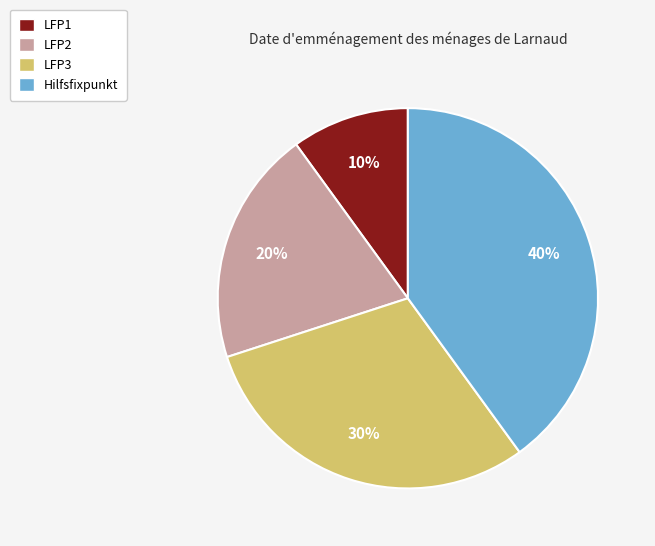

Between Hilfsfixpunkt and LFP3, which is larger?

Hilfsfixpunkt